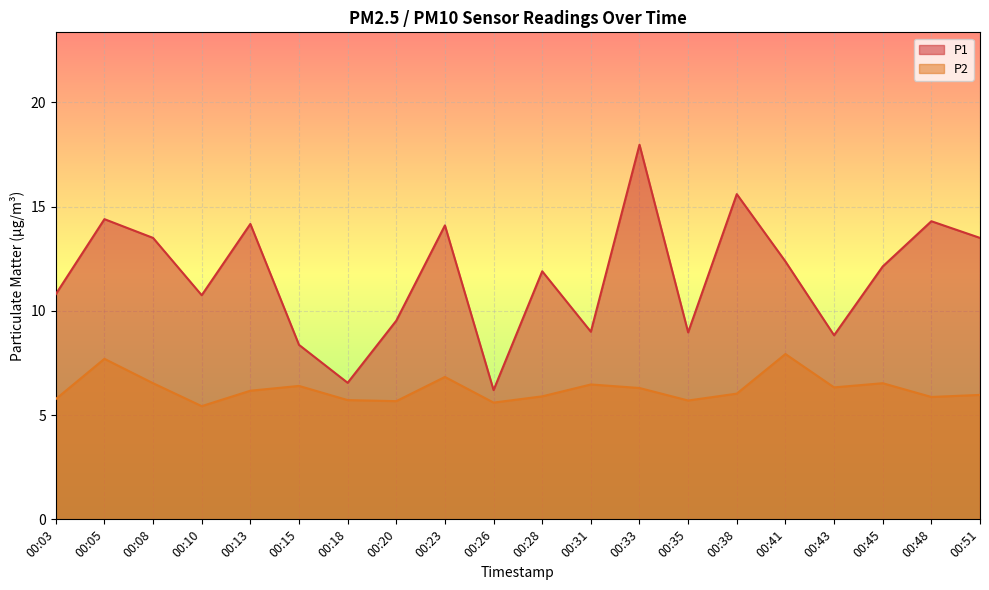

Reading right to left, what are all the values shown in this chart?

P1: 13.5	14.3	12.1	8.8	12.4	15.6	9.0	18.0	9.0	11.9	6.2	14.1	9.5	6.5	8.4	14.2	10.8	13.5	14.4	10.8
P2: 6.0	5.9	6.5	6.3	7.9	6.0	5.7	6.3	6.5	5.9	5.6	6.8	5.7	5.7	6.4	6.2	5.4	6.5	7.7	5.8